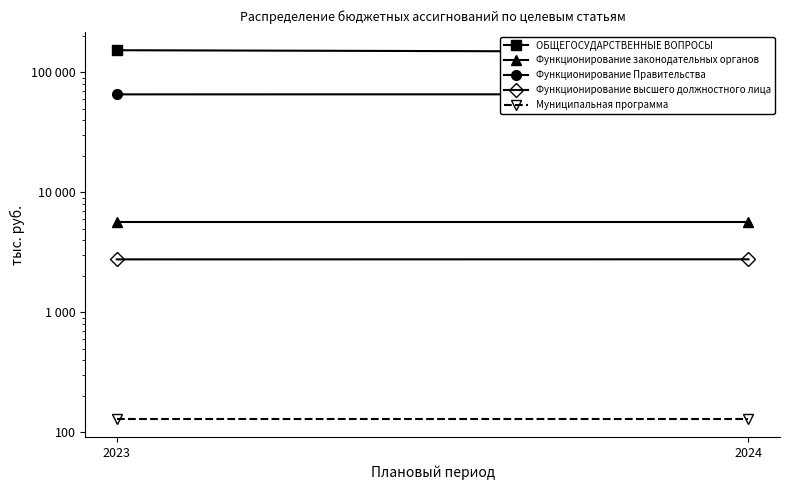

Which series has the largest total across all categories?

ОБЩЕГОСУДАРСТВЕННЫЕ ВОПРОСЫ